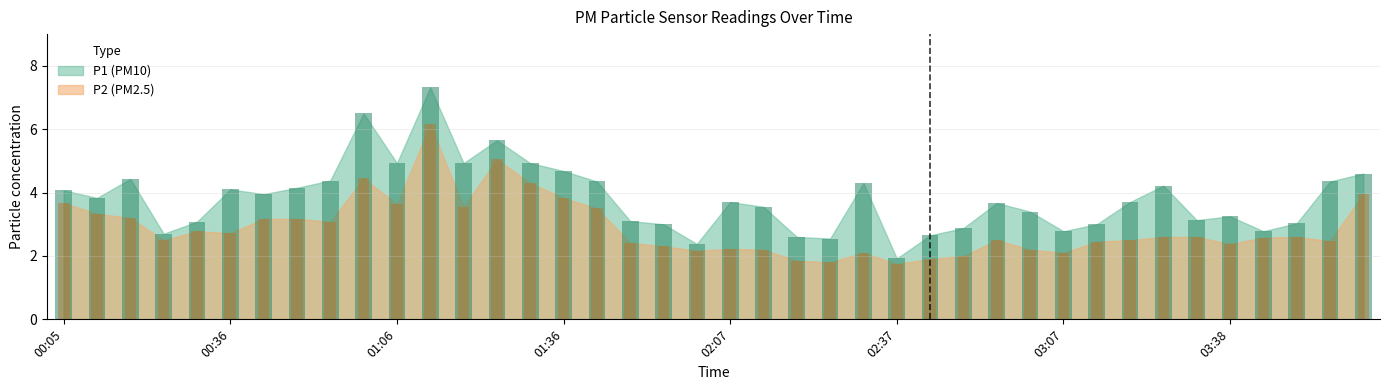

What is the spread (max minus min) of values at 01:30?

0.6